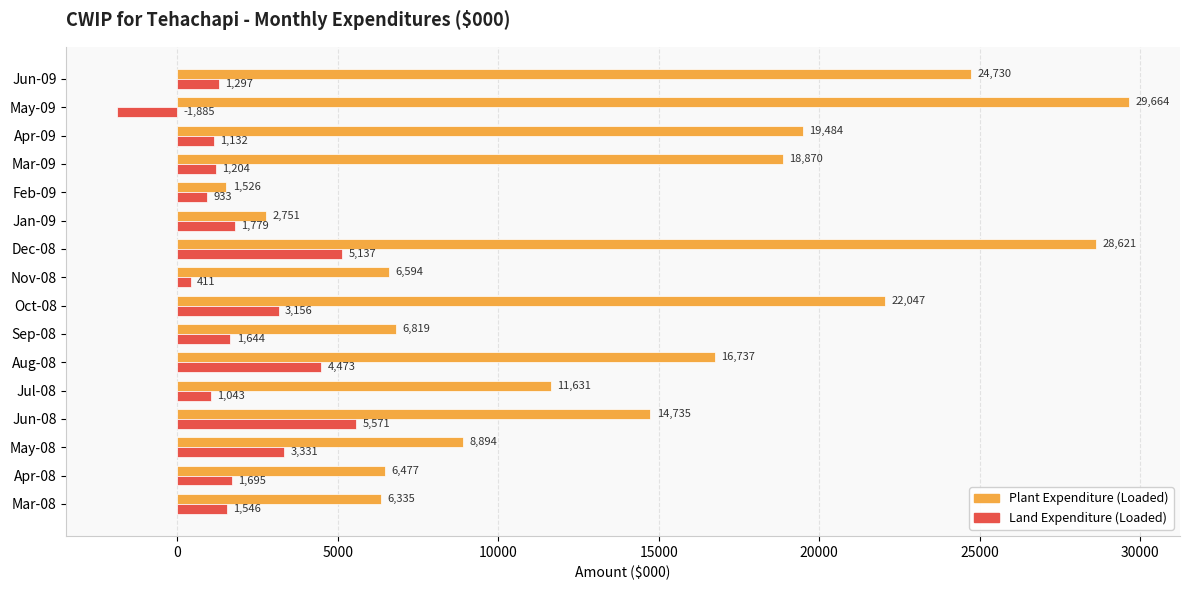

What is the average value of the Plant Expenditure (Loaded) series?

14119.7